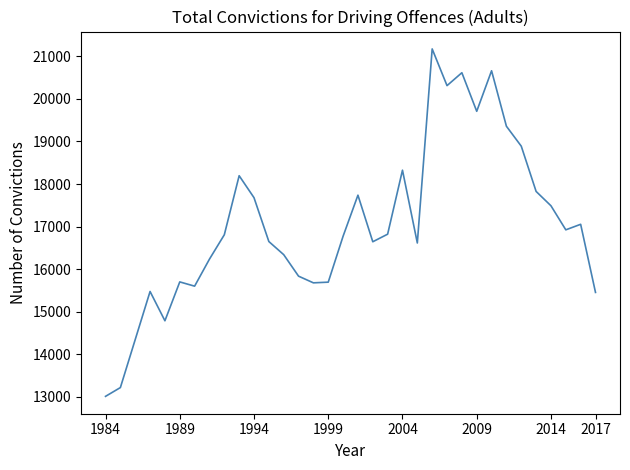

What is the smallest value displayed?

13014